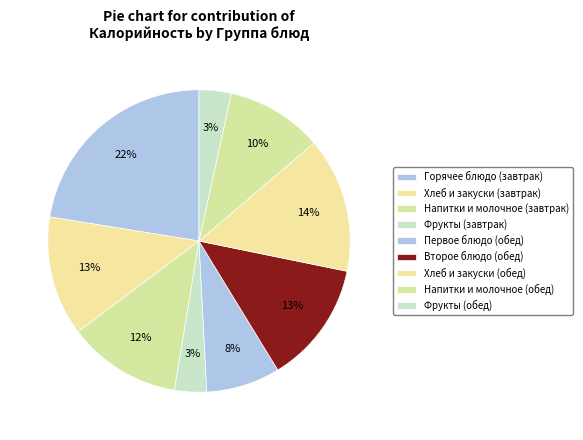

How many slices are in this pie chart?

9